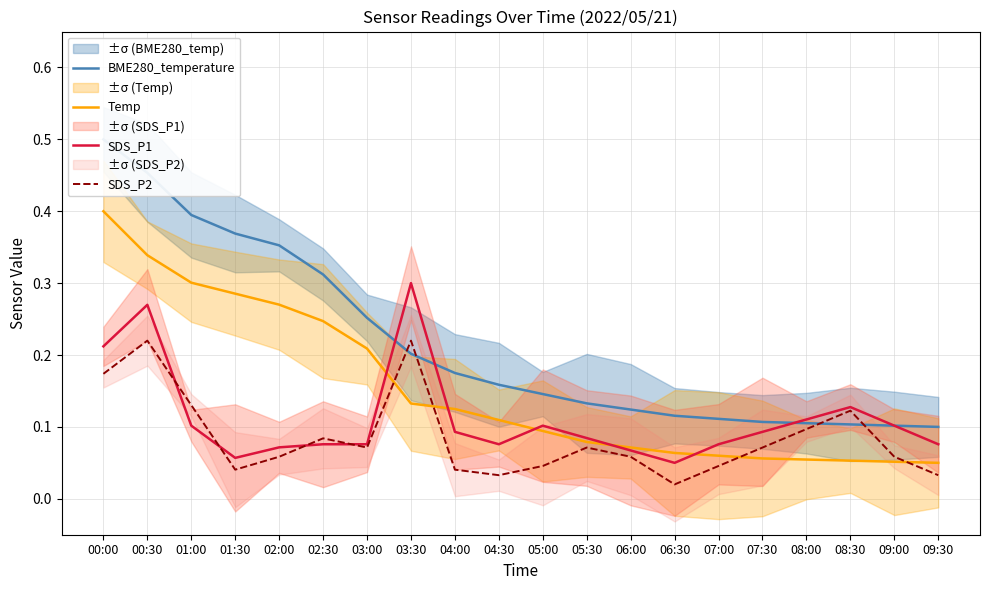

How many intersections are there between SDS_P2 and SDS_P1?

4